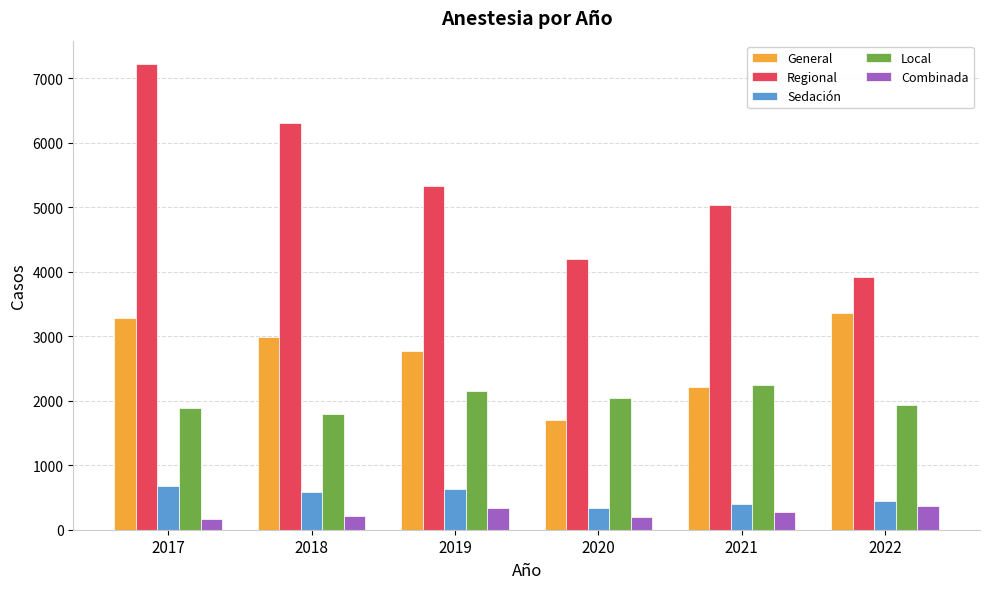

Count the number of categories in the chart.

6